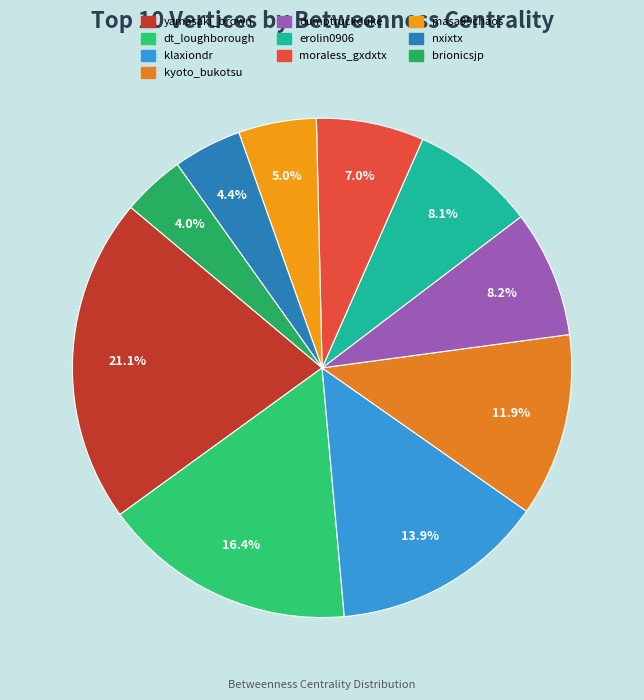

The moraless_gxdxtx slice represents 7% of the pie. True or false?

True